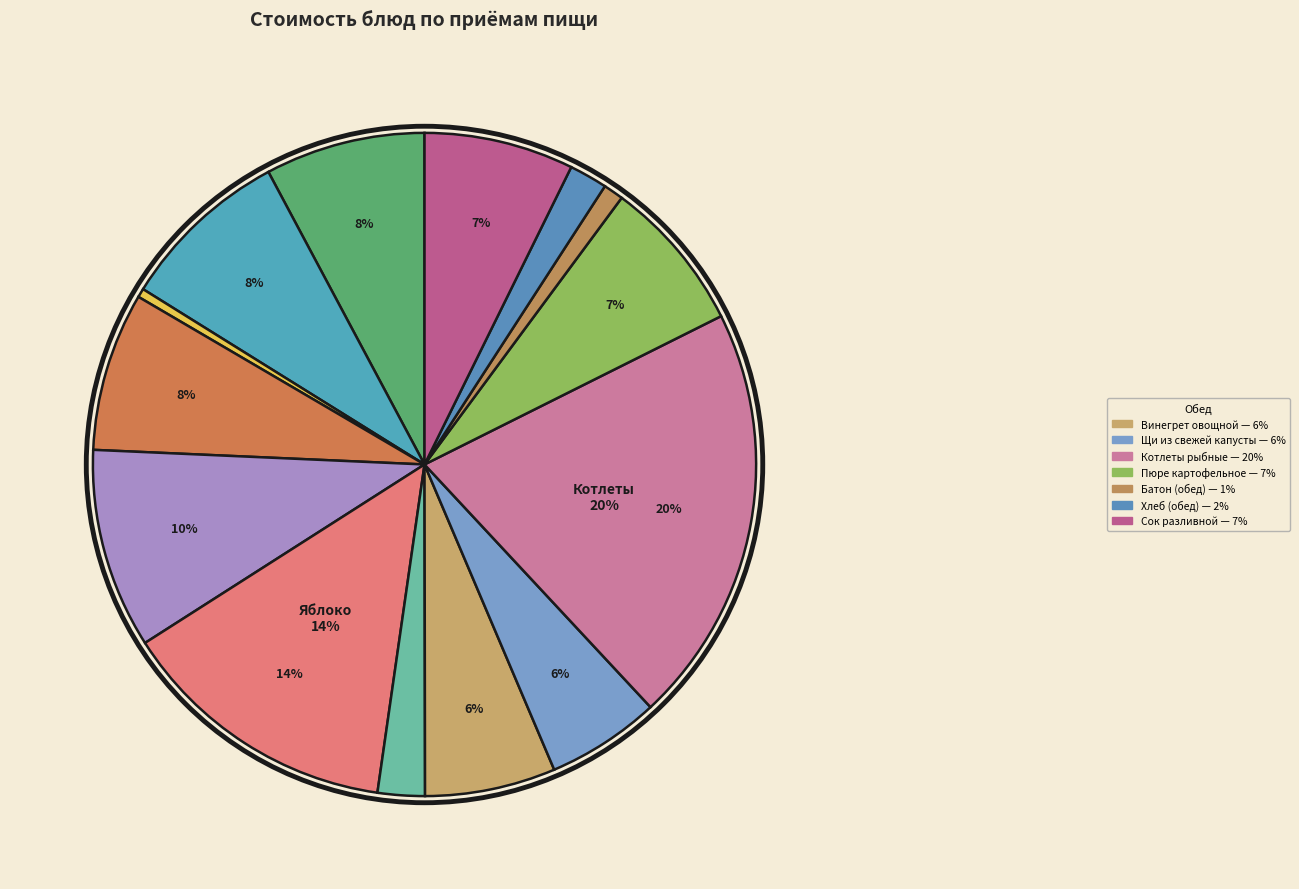

How many segments does this pie chart have?

14